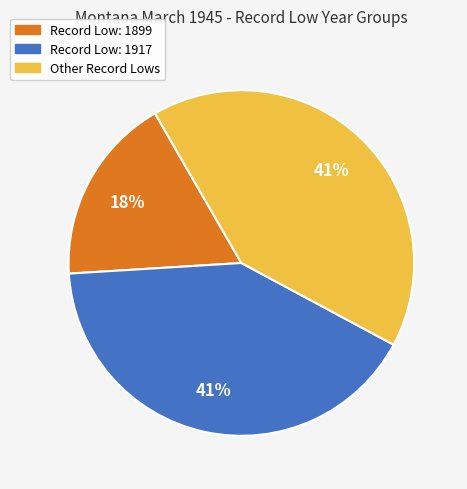

Is there a majority slice in this chart?

No